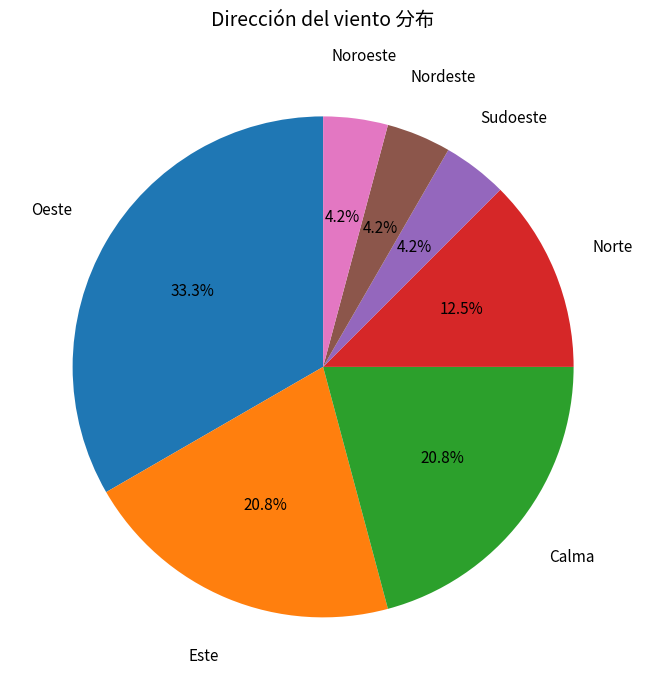

Is there a majority slice in this chart?

No